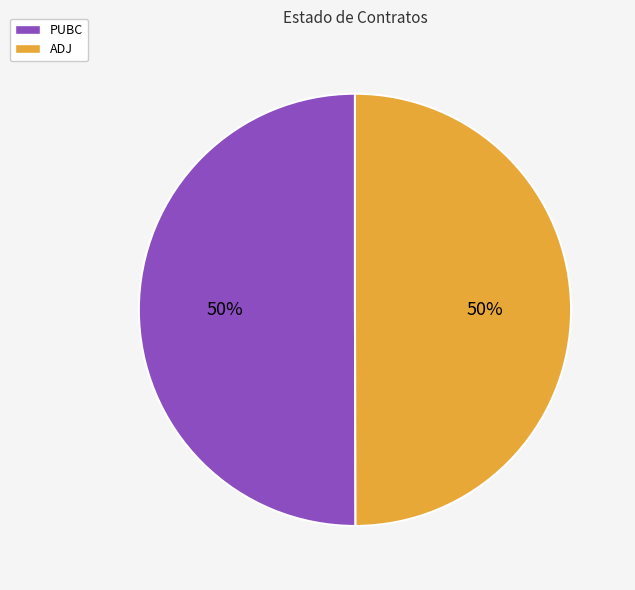

How many slices are in this pie chart?

2